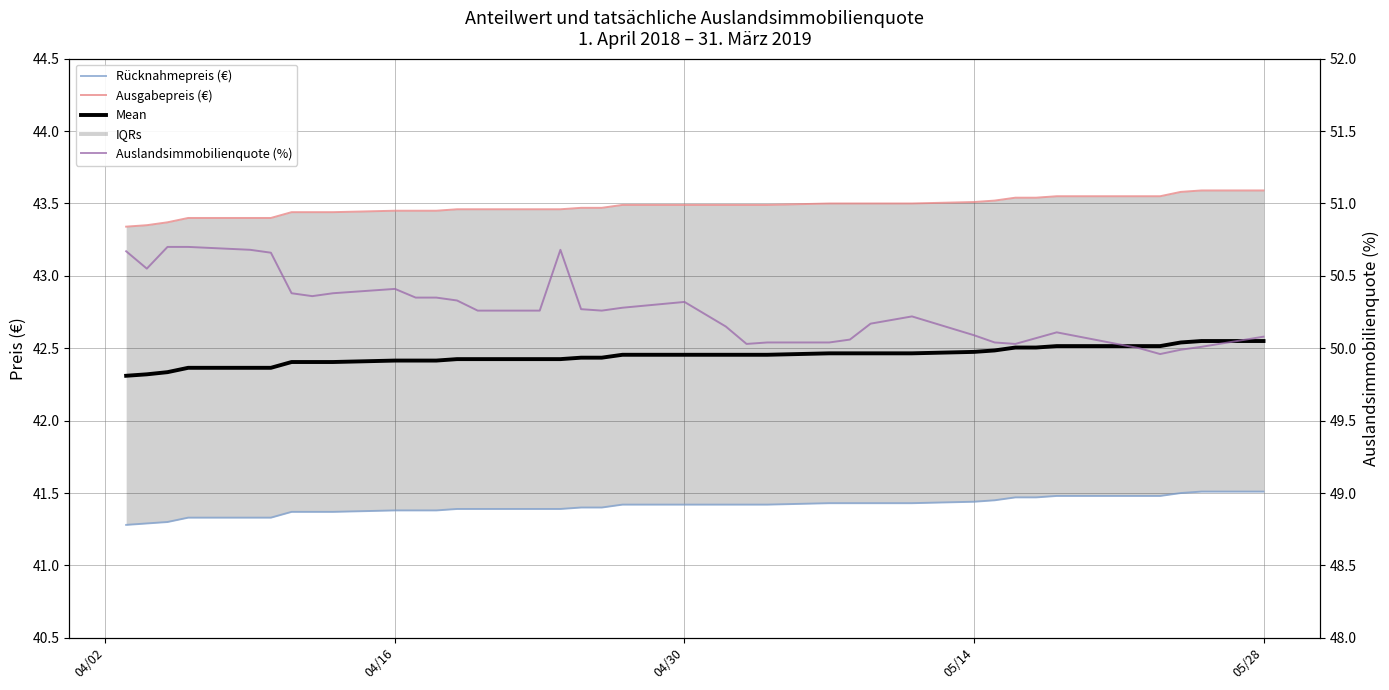

How many lines are shown in the chart?

4